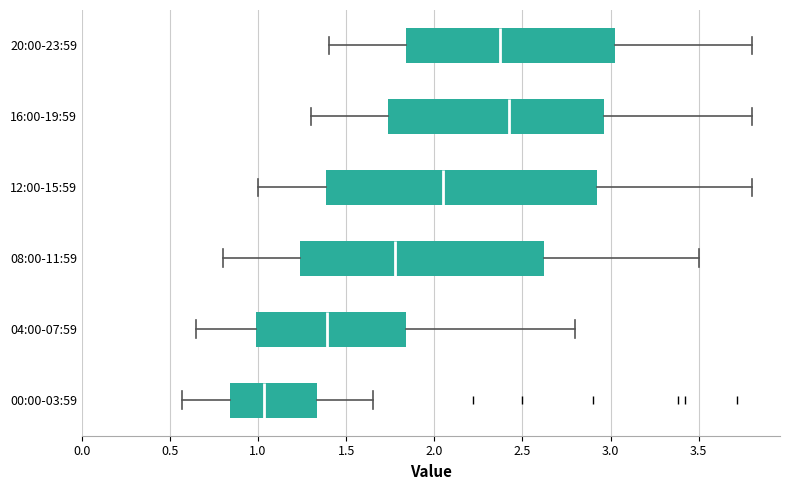

Where does the right whisker of the box for 00:00-03:59 end on the x-axis? The values are not printed on the chart, so give them approximately, as read against the axis.

1.65